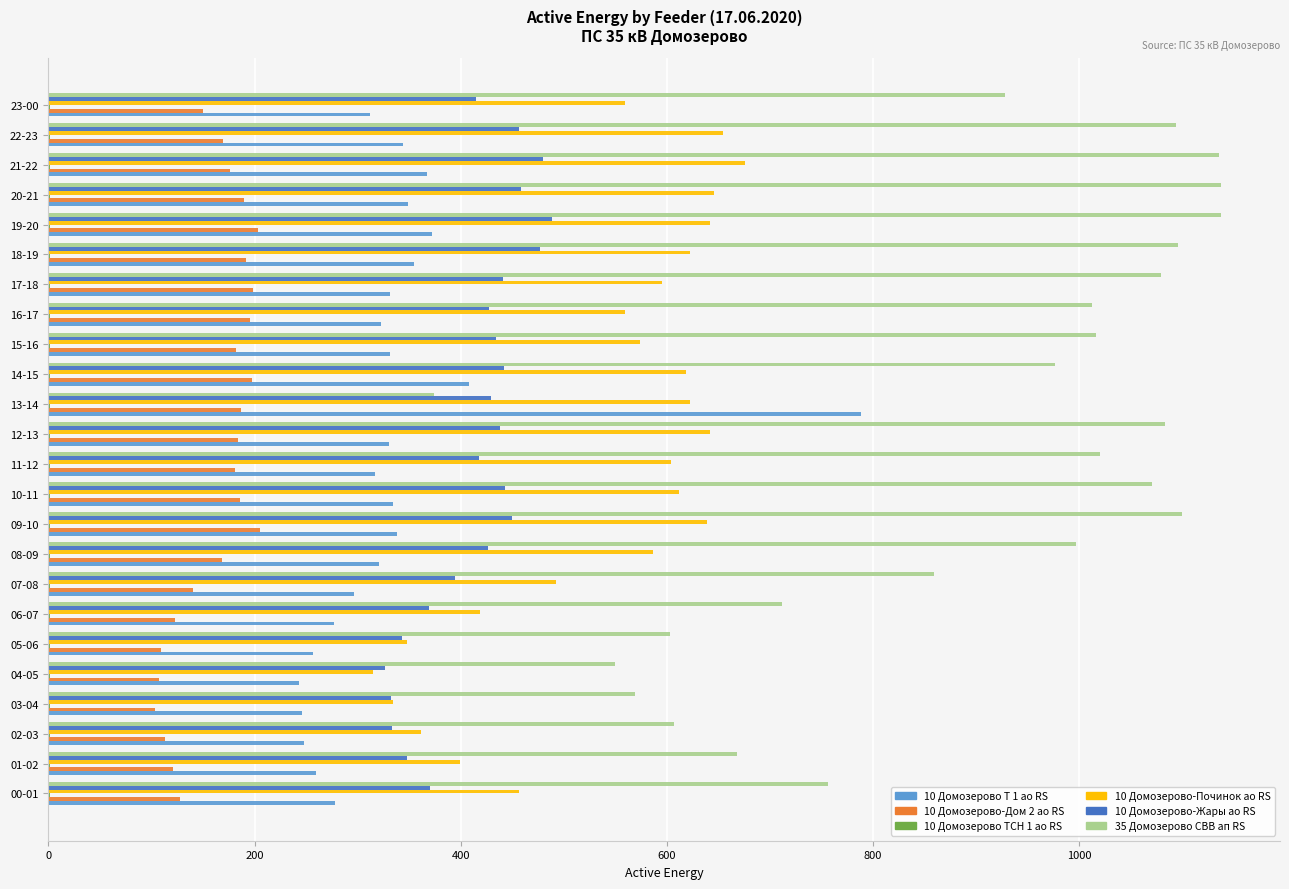

What is the maximum value shown in the chart?

1138.2